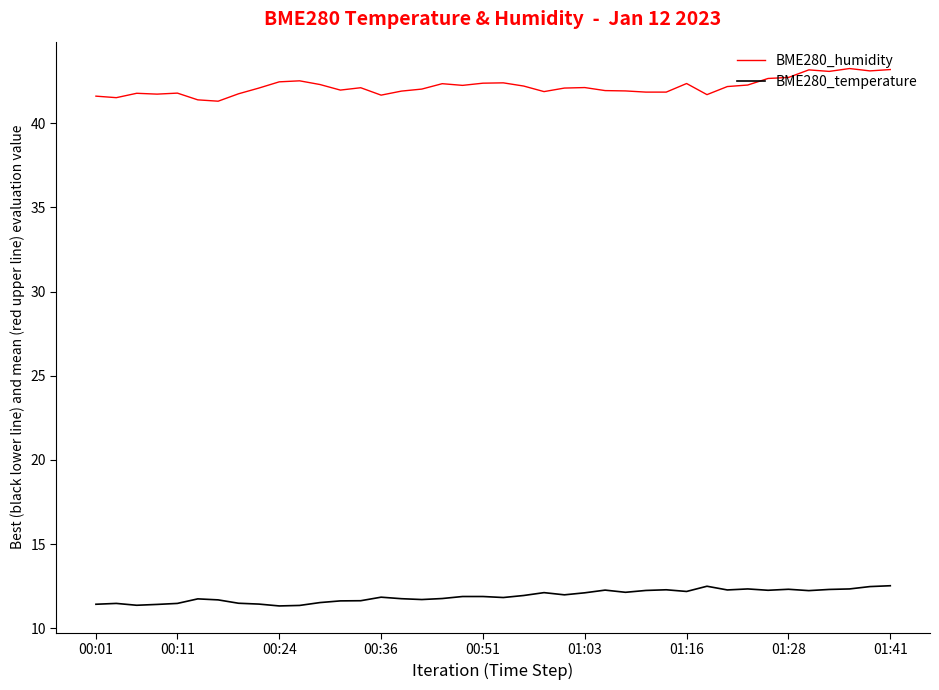

Which series has the widest spread of values?

BME280_humidity